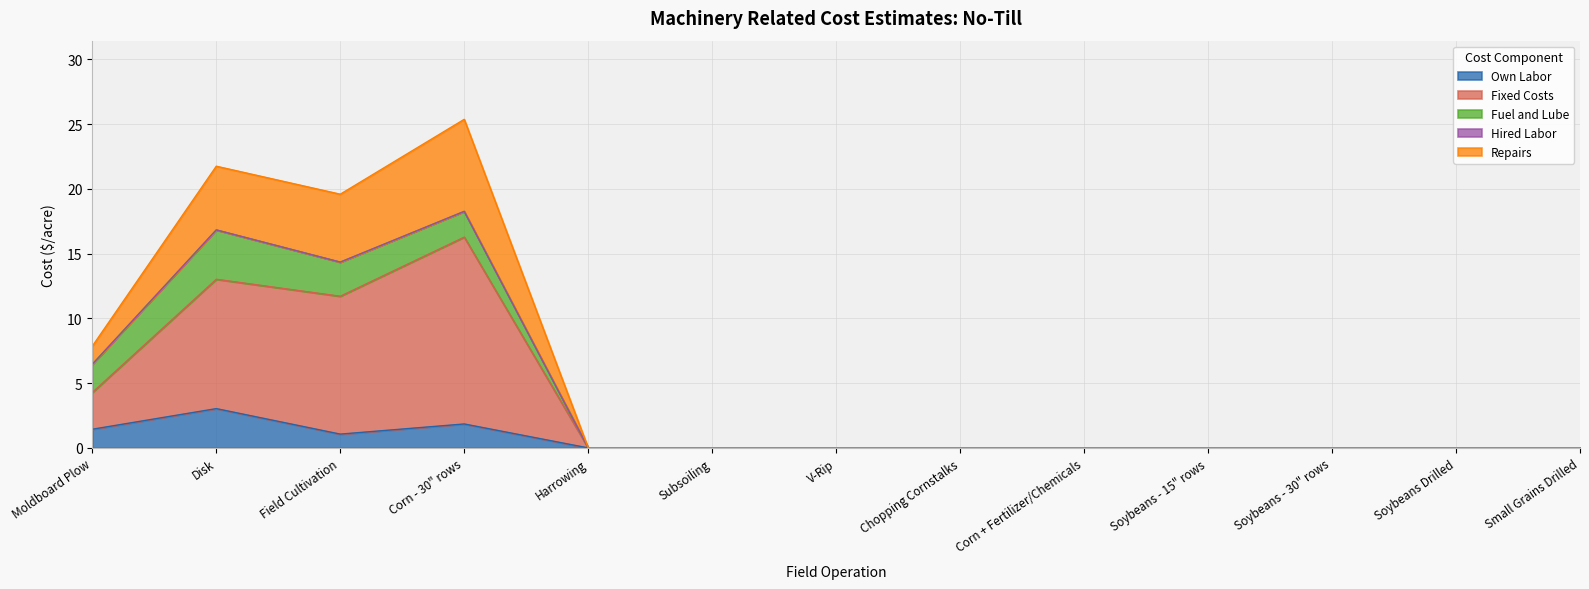

The Own Labor series shows 1.6 at Corn + Fertilizer/Chemicals. True or false?

False